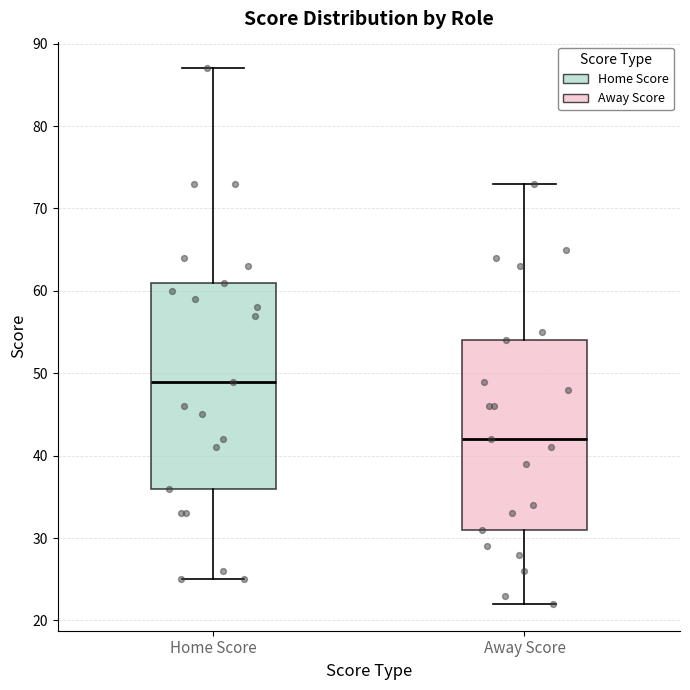

Reading left to right, transcribe this box plot: for each box, give where its median line is, the range the box spans, and where its two whiskers end, as read against the y-axis. The values are not printed on the chart, so give them approximately, as read against the axis.

Home Score: median 49, box 36 to 61, whiskers 25 to 87
Away Score: median 42, box 31 to 54, whiskers 22 to 73